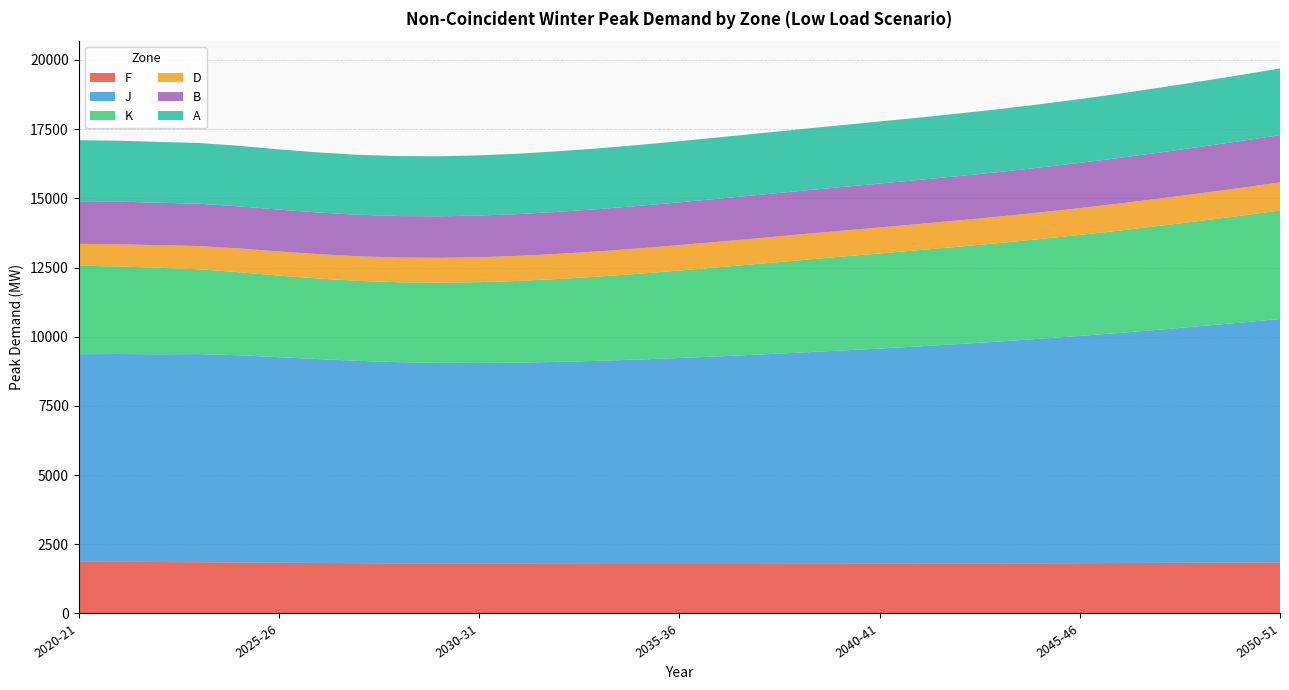

Reading left to right, what are all the values shown in this chart?

F: 1869	1865	1860	1854	1844	1834	1825	1819	1815	1814	1815	1816	1818	1819	1819	1820	1820	1819	1818	1817	1815	1813	1813	1813	1816	1819	1823	1828	1834	1840	1846
J: 7501	7511	7507	7519	7486	7427	7367	7309	7267	7243	7238	7249	7275	7312	7358	7412	7473	7537	7608	7682	7758	7840	7925	8015	8110	8210	8316	8429	8547	8668	8796
K: 3195	3162	3125	3064	3001	2948	2909	2889	2886	2896	2918	2952	2994	3043	3099	3159	3219	3280	3336	3388	3434	3478	3518	3559	3603	3649	3698	3750	3804	3860	3916
D: 790	803	815	840	859	872	882	888	894	898	902	905	909	912	916	919	923	927	933	937	941	945	951	956	962	969	978	987	996	1005	1017
B: 1543	1540	1535	1529	1521	1512	1504	1500	1499	1500	1505	1511	1519	1528	1538	1546	1556	1563	1571	1577	1585	1592	1601	1610	1622	1635	1648	1663	1678	1693	1711
A: 2204	2202	2197	2195	2188	2177	2170	2166	2166	2169	2175	2182	2189	2195	2201	2208	2215	2222	2229	2236	2244	2252	2261	2274	2288	2304	2322	2343	2364	2385	2408